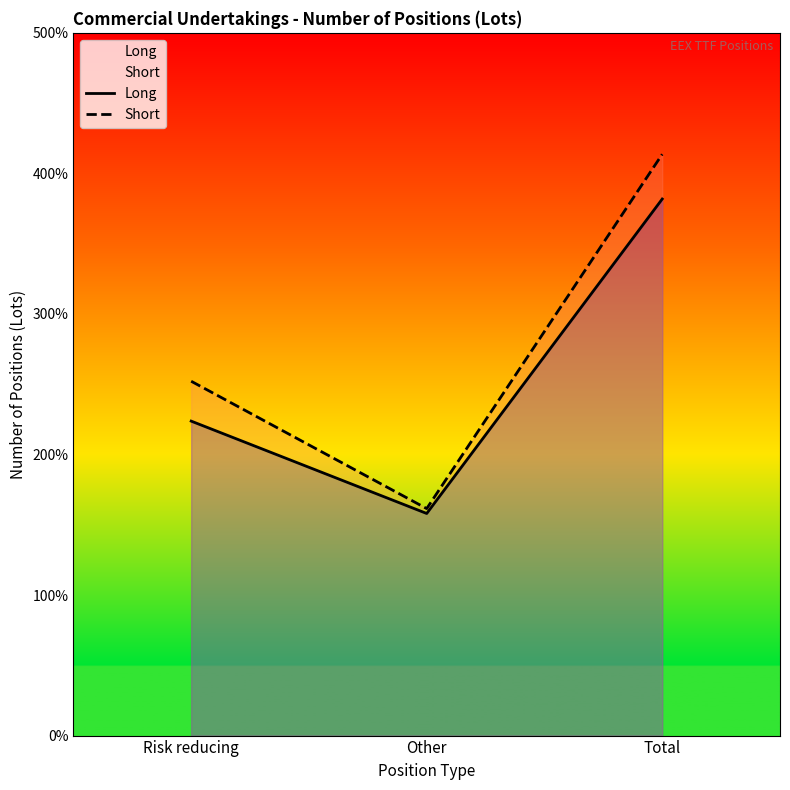

What value does the Long series have at Other?

15802.5